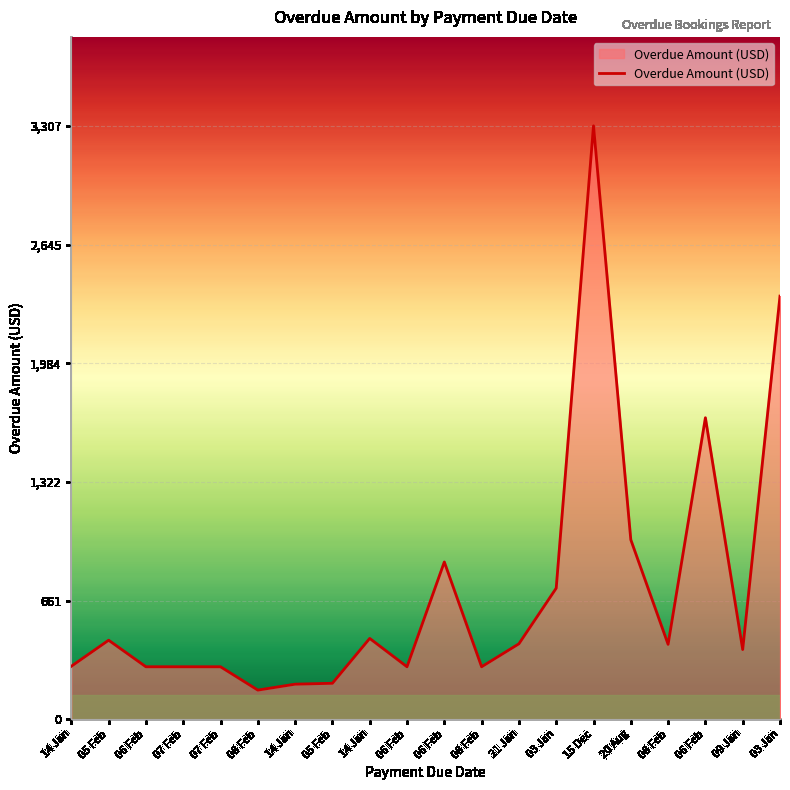

Which category has the highest value across all series?

15 Dec